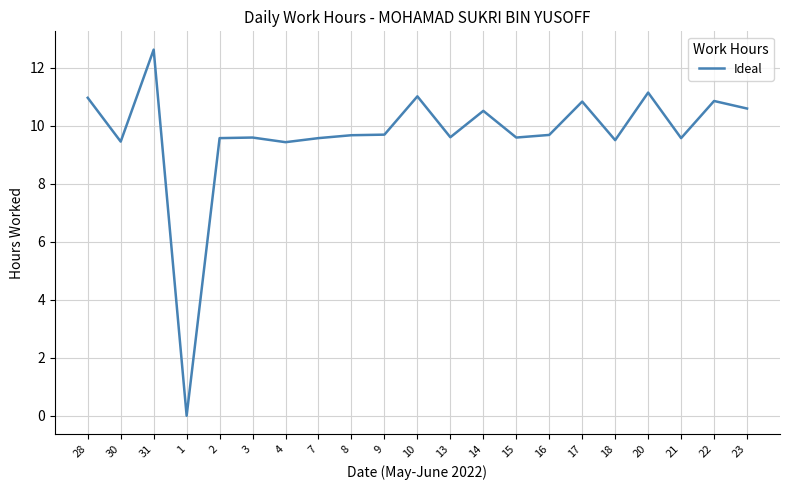

What is the sum of the values at 22 and 16?

20.5